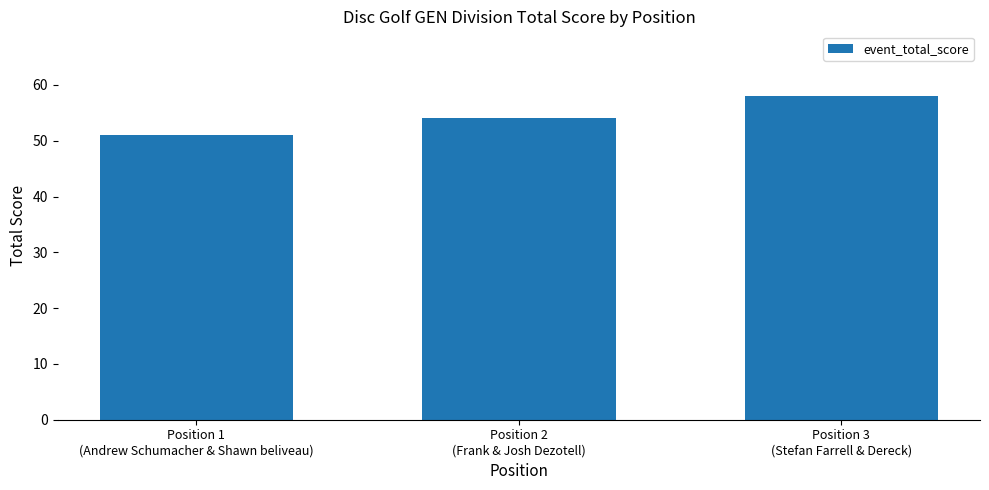

True or false: the data shows 34 at Position 1
(Andrew Schumacher & Shawn beliveau).

False